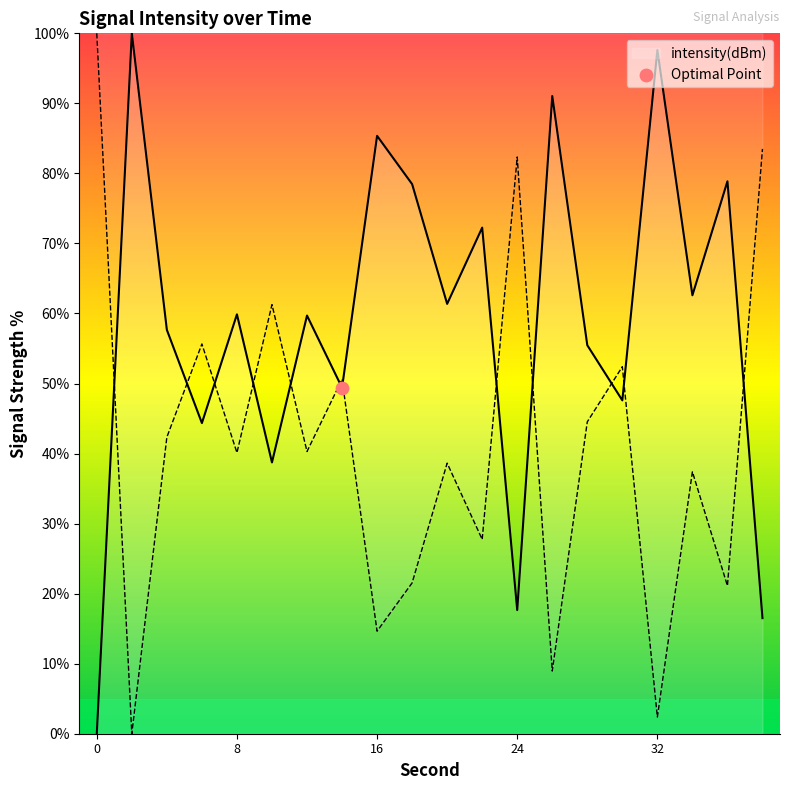

What is the change in value from 10 to 32?

+58.9